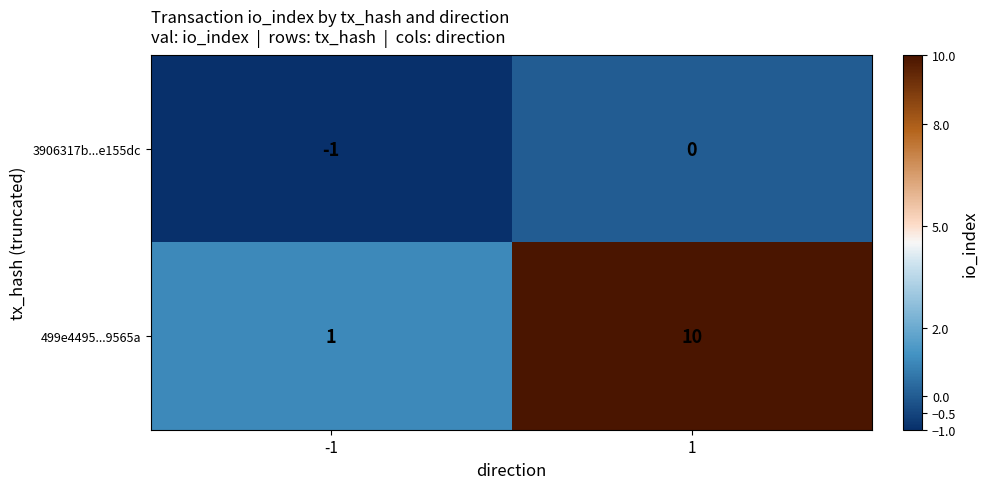

Which label corresponds to the smallest value in the chart?

-1